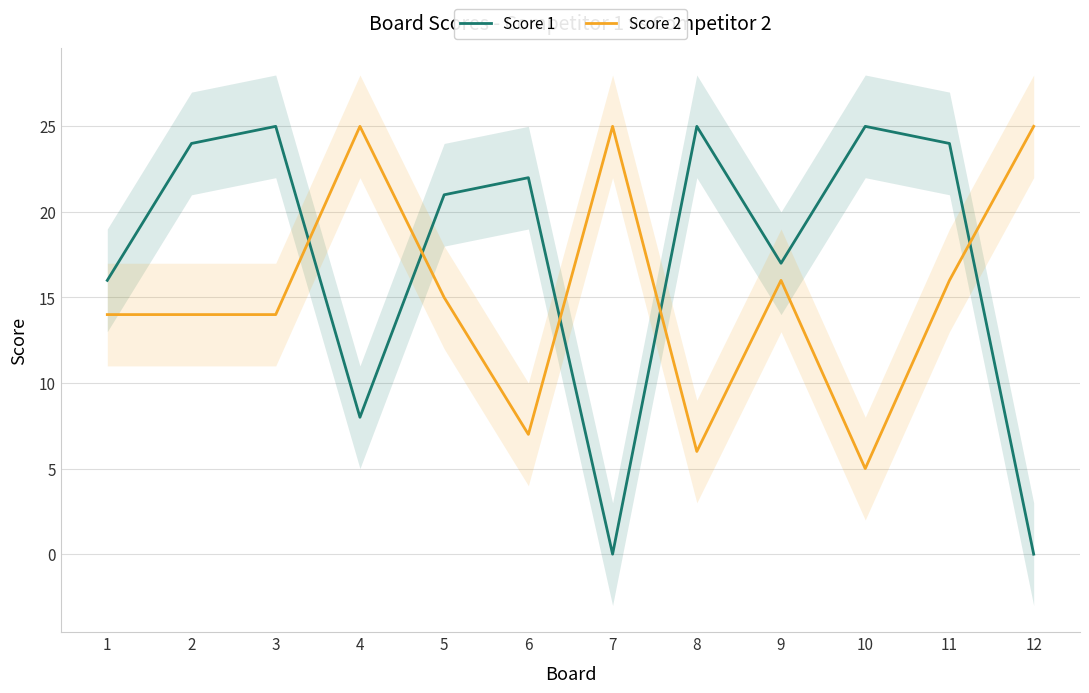

At 7, list the series in order from largest to smallest.

Score 2, Score 1